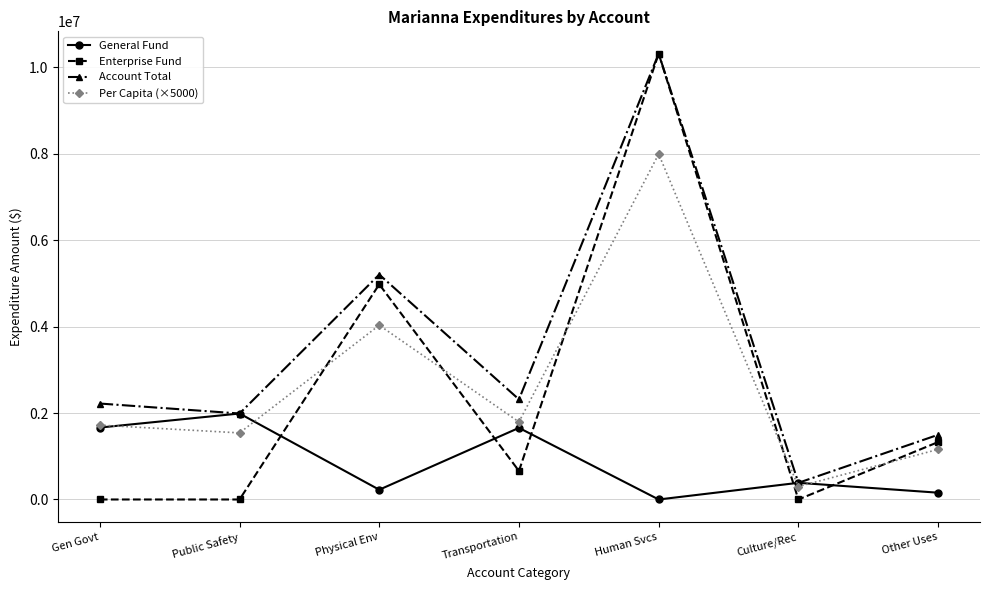

Which series has the largest range (max minus min)?

Enterprise Fund